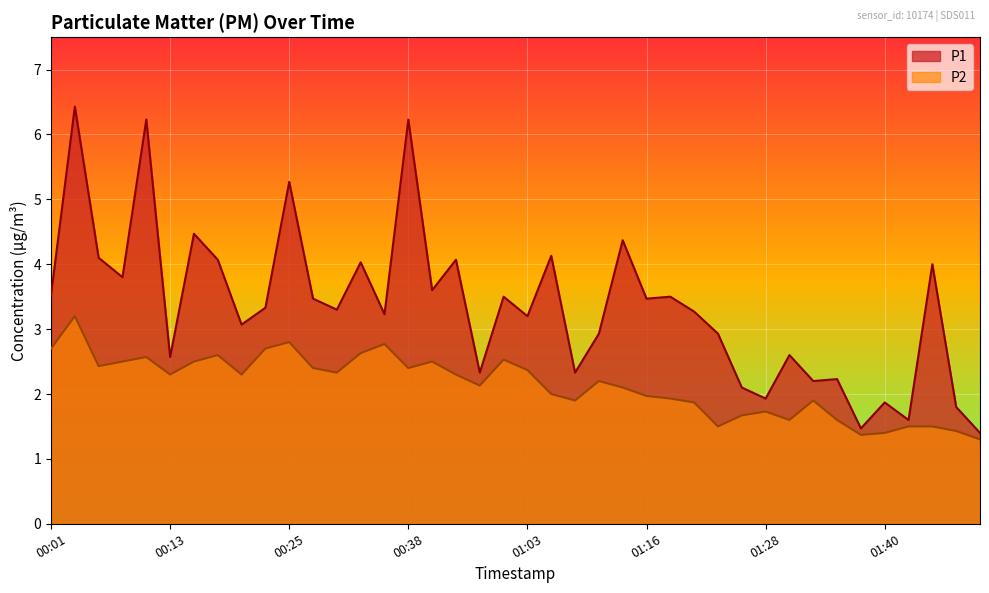

Reading left to right, what are all the values shown in this chart?

P1: 00:01=3.5	00:03=6.4	00:06=4.1	00:08=3.8	00:11=6.2	00:13=2.6	00:16=4.5	00:18=4.1	00:21=3.1	00:23=3.3	00:25=5.3	00:28=3.5	00:30=3.3	00:33=4.0	00:35=3.2	00:38=6.2	00:40=3.6	00:43=4.1	00:45=2.3	00:48=3.5	01:03=3.2	01:06=4.1	01:08=2.3	01:11=2.9	01:13=4.4	01:16=3.5	01:18=3.5	01:21=3.3	01:23=2.9	01:26=2.1	01:28=1.9	01:31=2.6	01:33=2.2	01:35=2.2	01:38=1.5	01:40=1.9	01:43=1.6	01:45=4.0	01:48=1.8	01:50=1.4
P2: 00:01=2.7	00:03=3.2	00:06=2.4	00:08=2.5	00:11=2.6	00:13=2.3	00:16=2.5	00:18=2.6	00:21=2.3	00:23=2.7	00:25=2.8	00:28=2.4	00:30=2.3	00:33=2.6	00:35=2.8	00:38=2.4	00:40=2.5	00:43=2.3	00:45=2.1	00:48=2.5	01:03=2.4	01:06=2.0	01:08=1.9	01:11=2.2	01:13=2.1	01:16=2.0	01:18=1.9	01:21=1.9	01:23=1.5	01:26=1.7	01:28=1.7	01:31=1.6	01:33=1.9	01:35=1.6	01:38=1.4	01:40=1.4	01:43=1.5	01:45=1.5	01:48=1.4	01:50=1.3